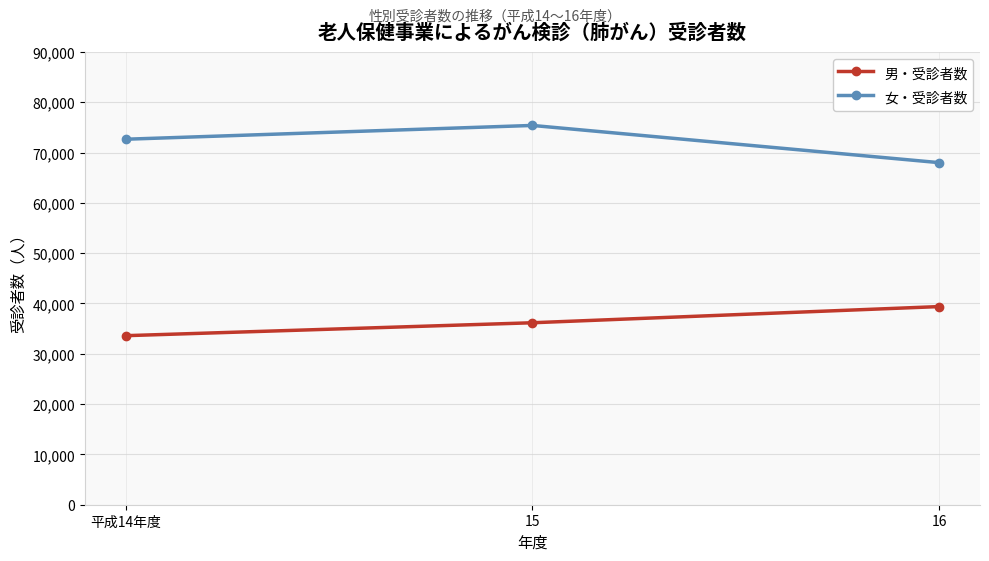

How many distinct data groups are displayed?

2